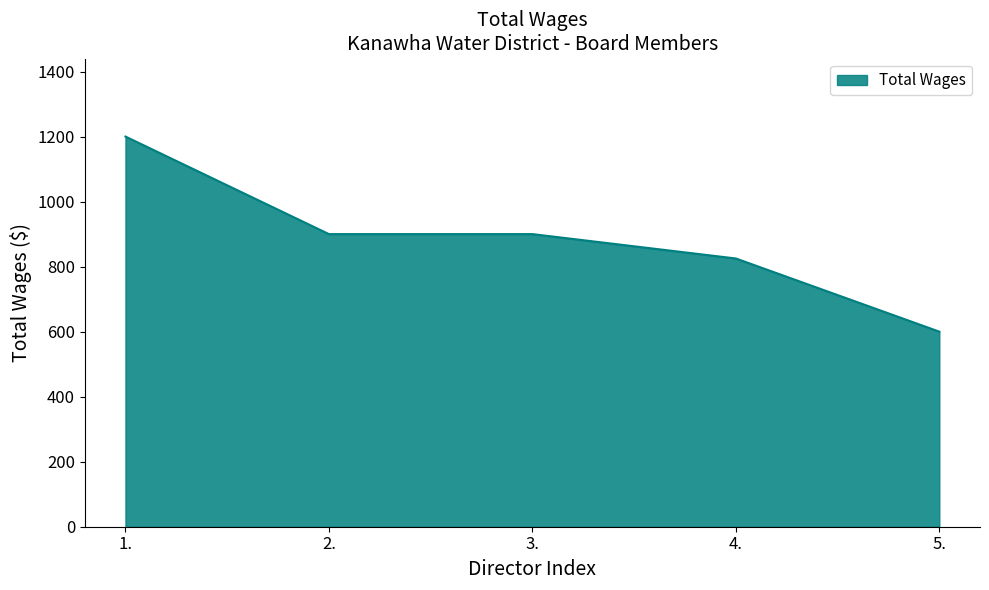

What is the change in value from 4. to 5.?

-225